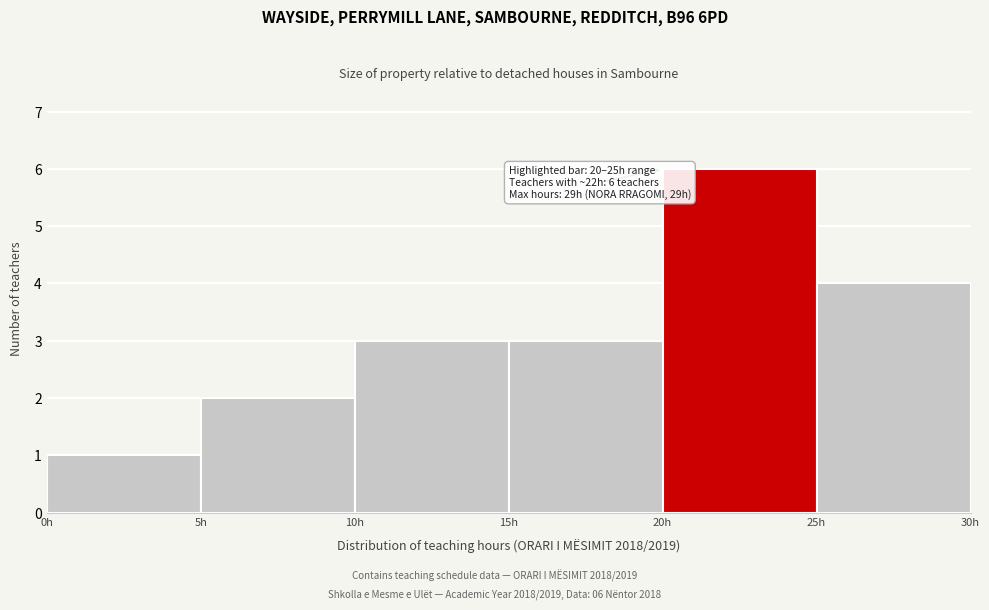

Over which range of the x-axis is the bar tallest?

20 to 25